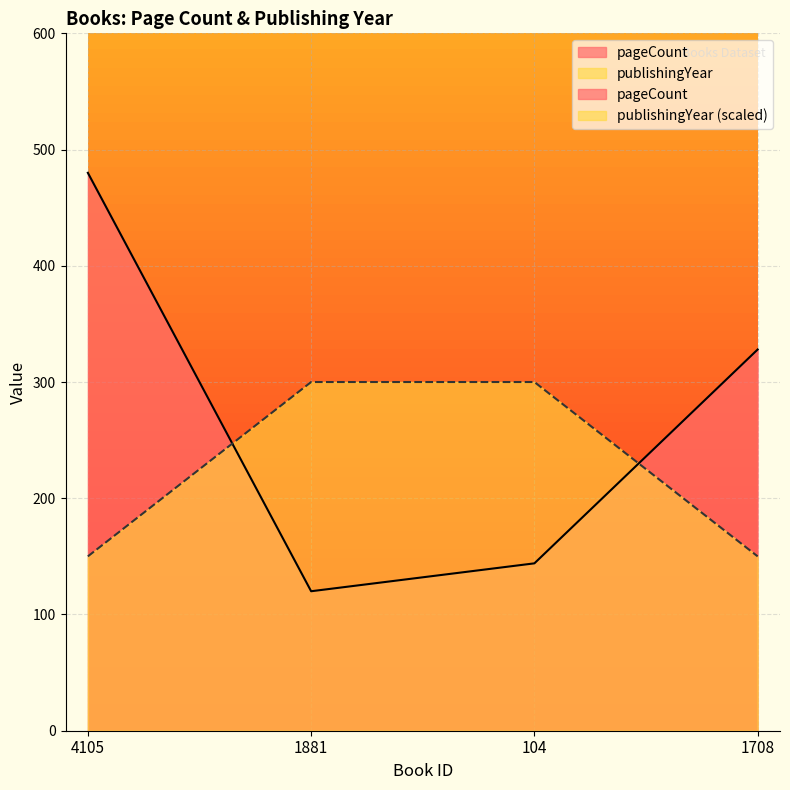

At which category does pageCount reach its first local valley?

1881